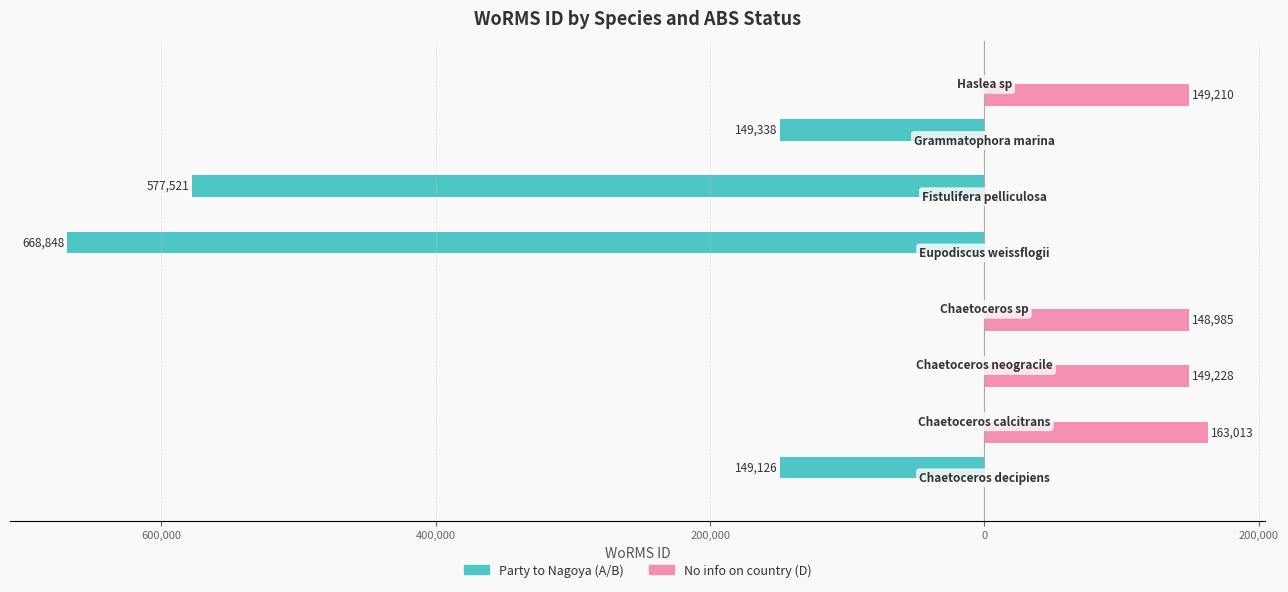

What are all the series names shown in the legend?

Party to Nagoya (A/B), No info on country (D)